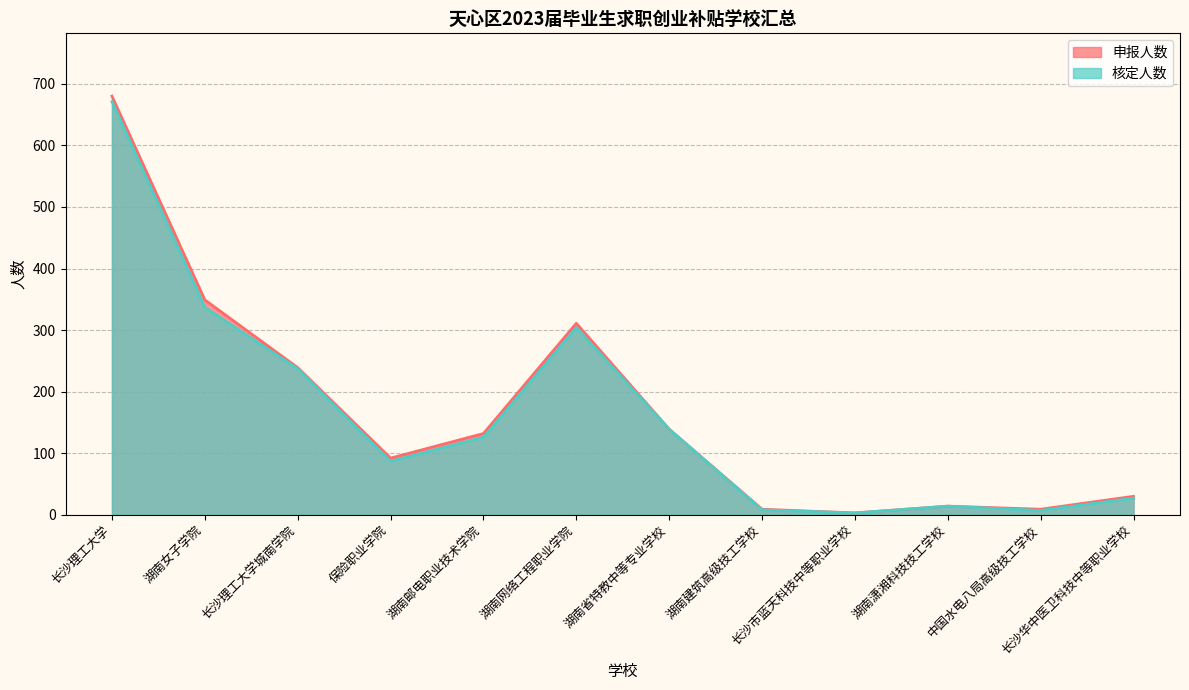

What position from the left is 中国水电八局高级技工学校?

11